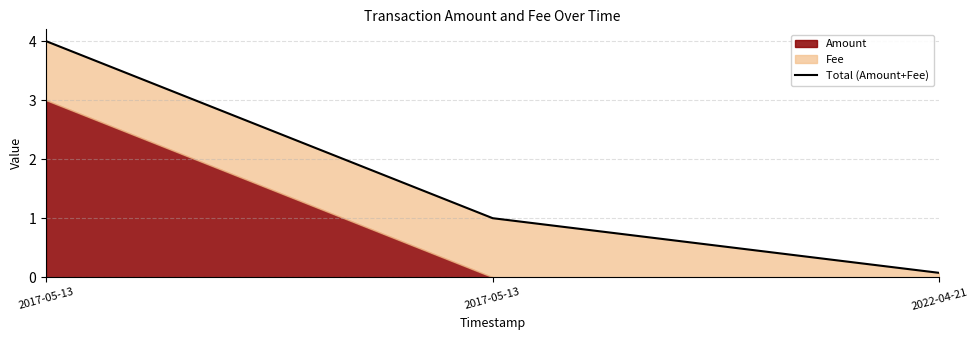

Which has a higher value, 2017-05-13 or 2017-05-13?

2017-05-13